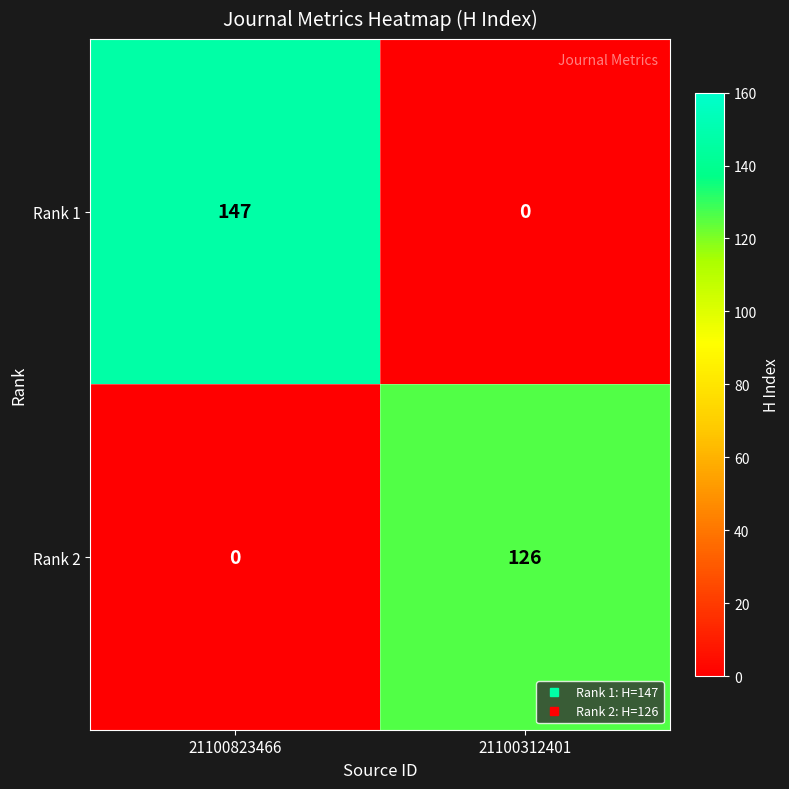

True or false: Rank 1 has a value of 0 at 21100312401.

True